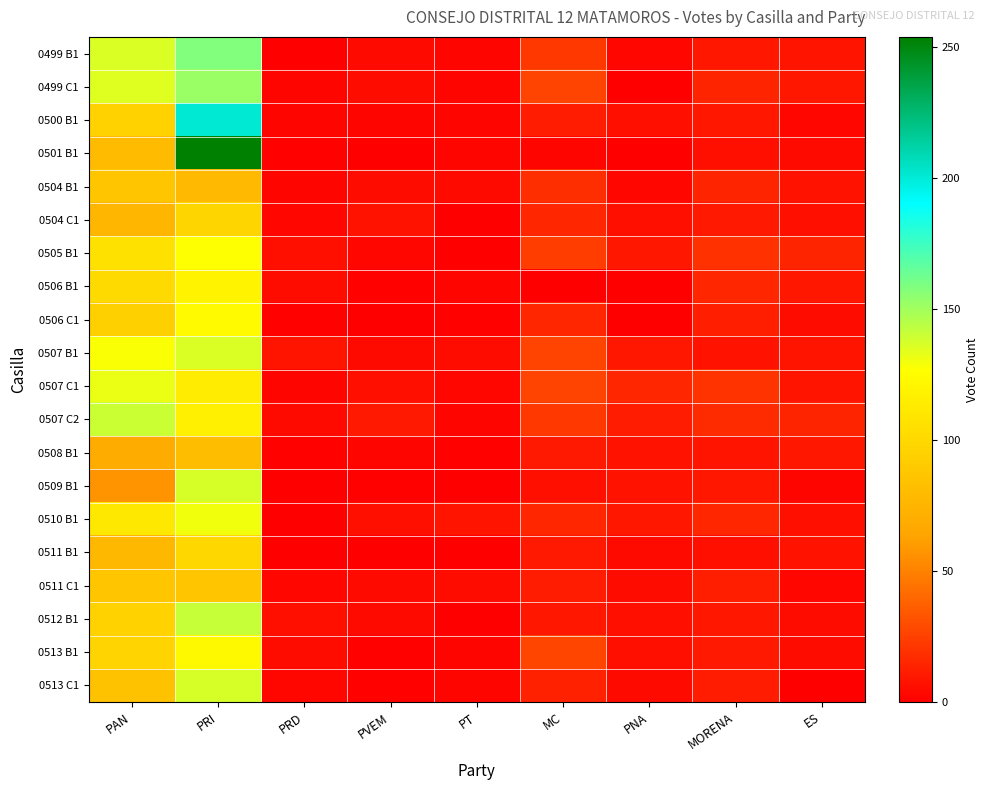

Which series changed the most between PVEM and ES?

0505 B1